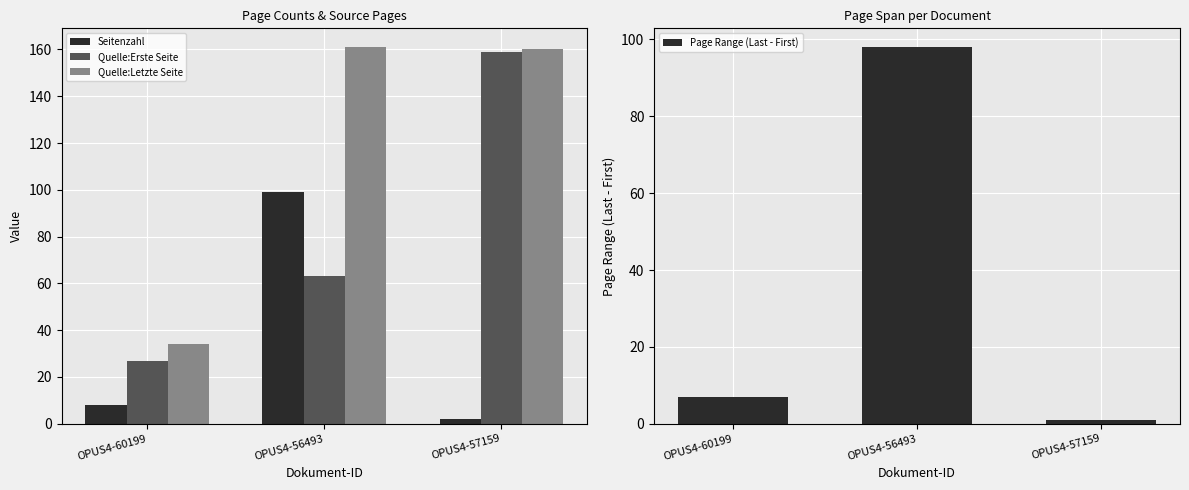

Reading right to left, extract all data points from this chart.

Seitenzahl: OPUS4-57159=2	OPUS4-56493=99	OPUS4-60199=8
Quelle:Erste Seite: OPUS4-57159=159	OPUS4-56493=63	OPUS4-60199=27
Quelle:Letzte Seite: OPUS4-57159=160	OPUS4-56493=161	OPUS4-60199=34
Page Range (Last - First): OPUS4-57159=1	OPUS4-56493=98	OPUS4-60199=7